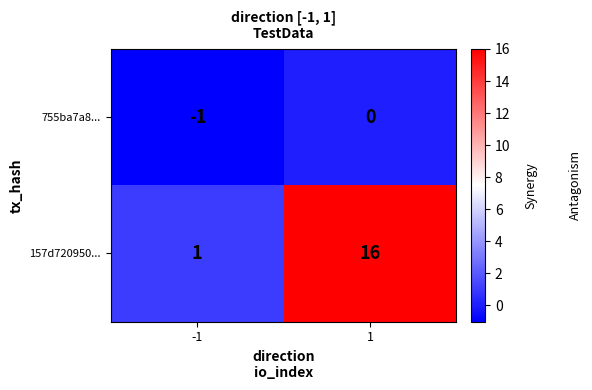

What is the sum of the 157d720950... values at -1 and 1?

17